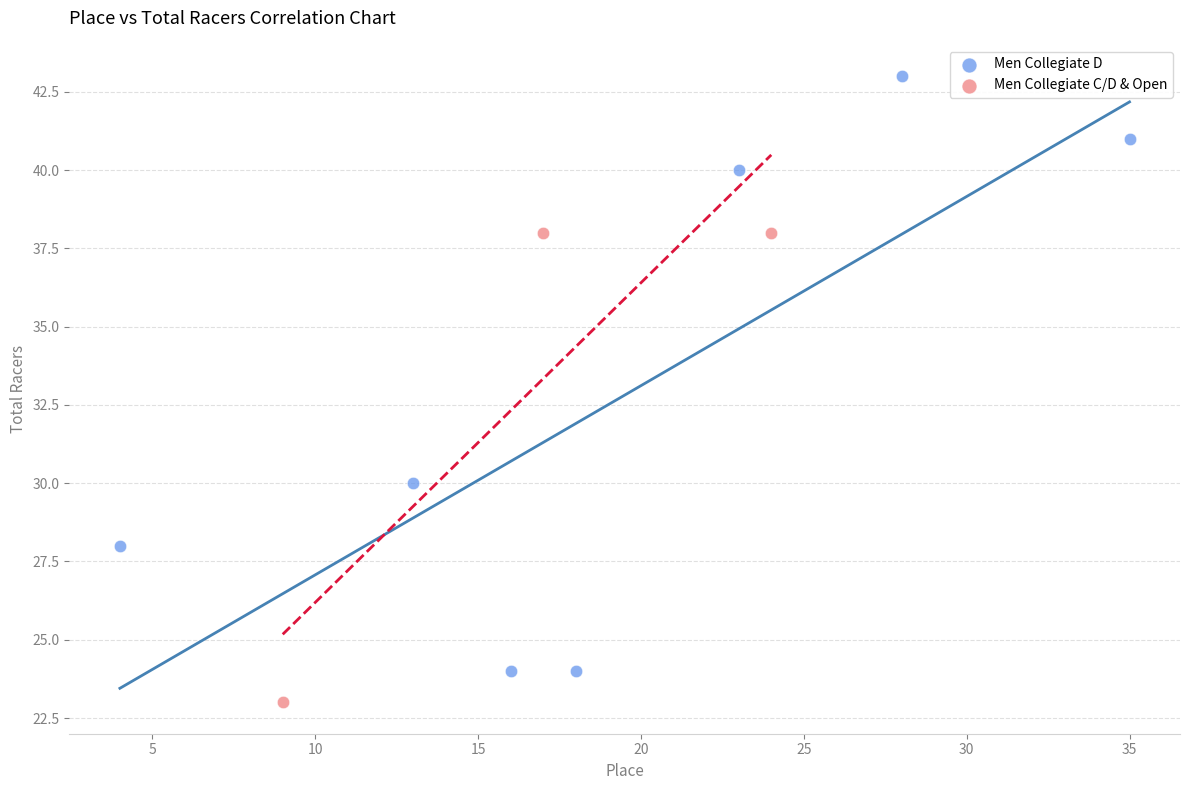

Which series contains the lowest Y value?

Men Collegiate C/D & Open